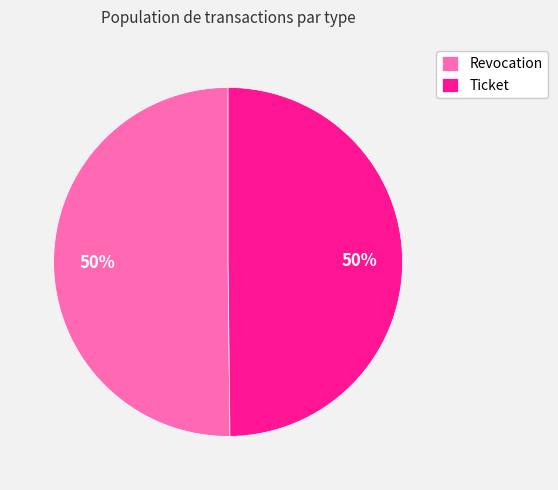

Do Revocation and Ticket together represent more than half of the pie?

Yes